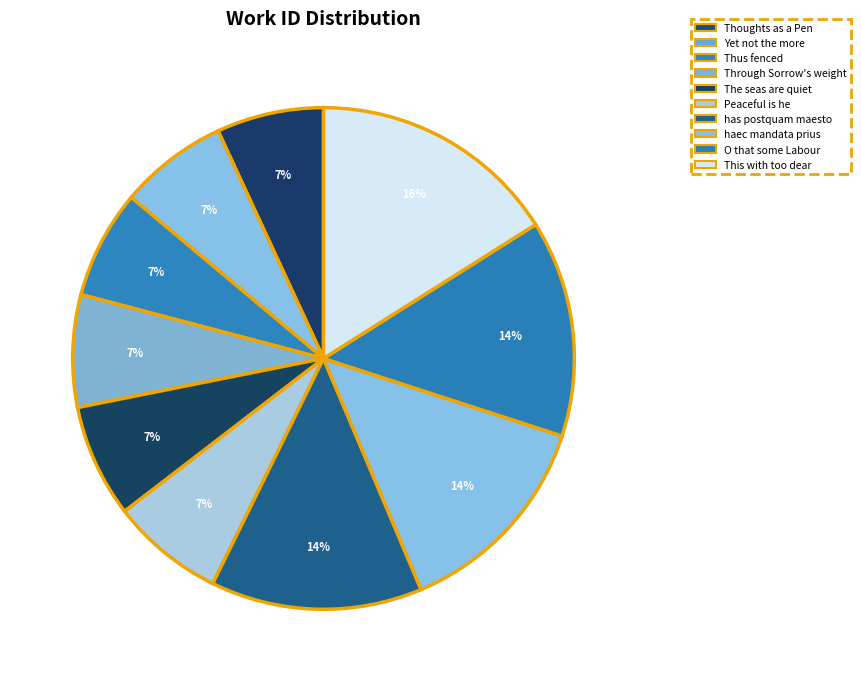

To the nearest percent, what is the average slice percentage?

10%